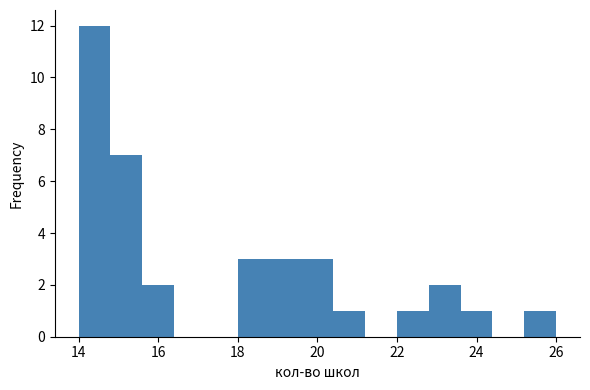

Over which range of the x-axis is the bar tallest?

14.0 to 14.8